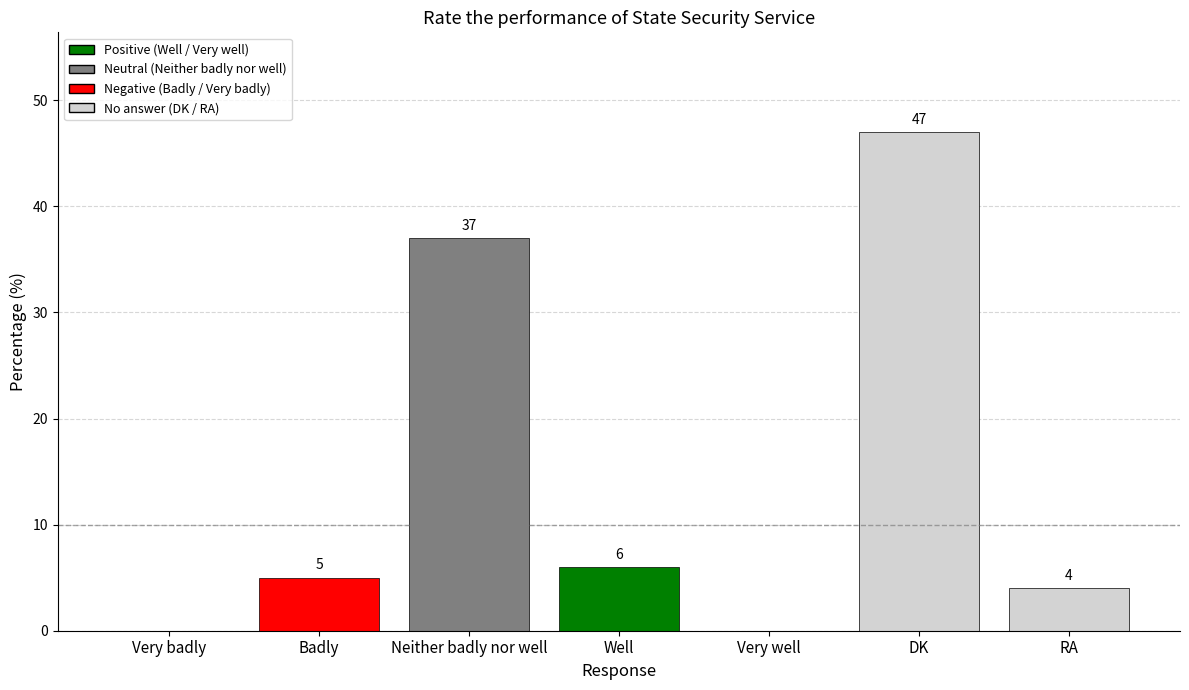

What is the sum of all values?

99